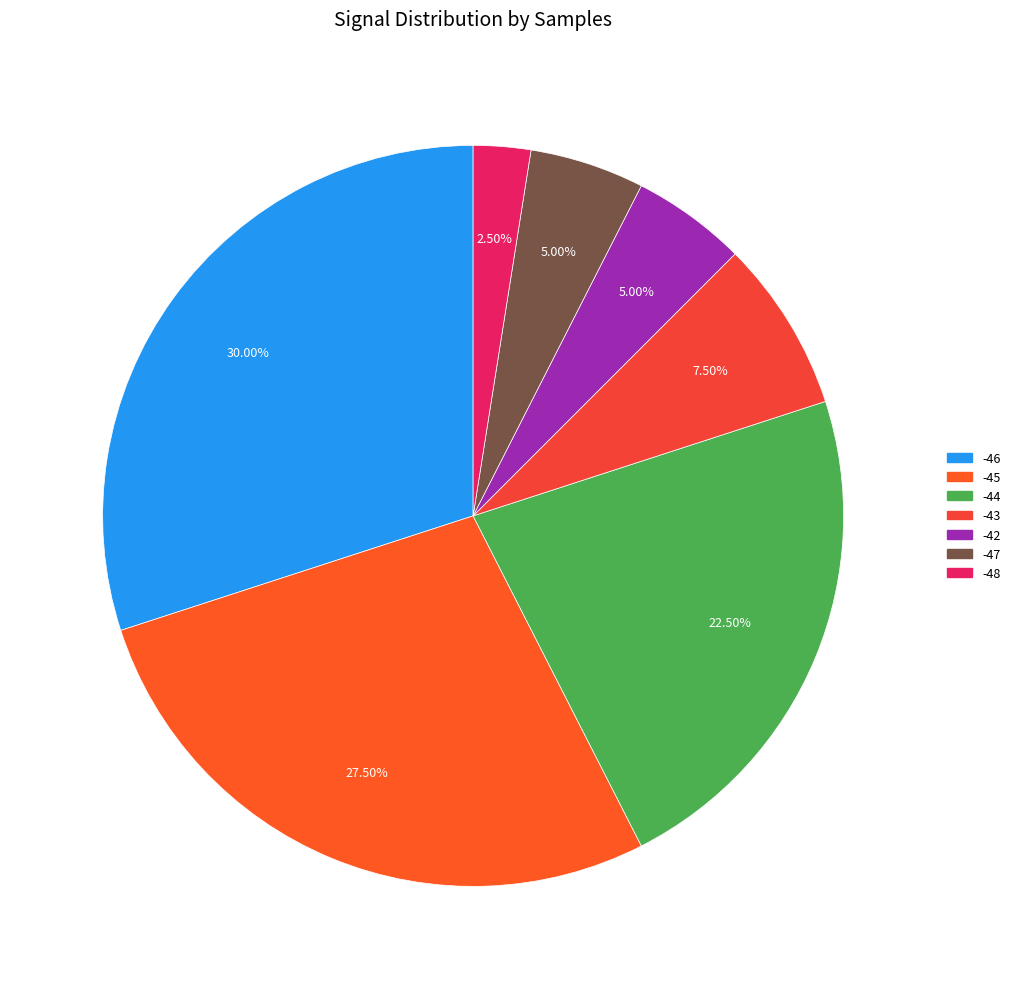

Is -46 the majority of the pie?

No